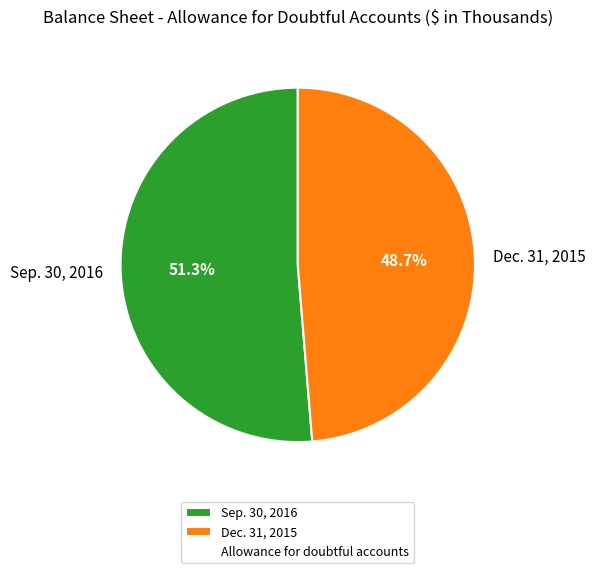

What is the total percentage of Dec. 31, 2015 and Sep. 30, 2016?

100.0%